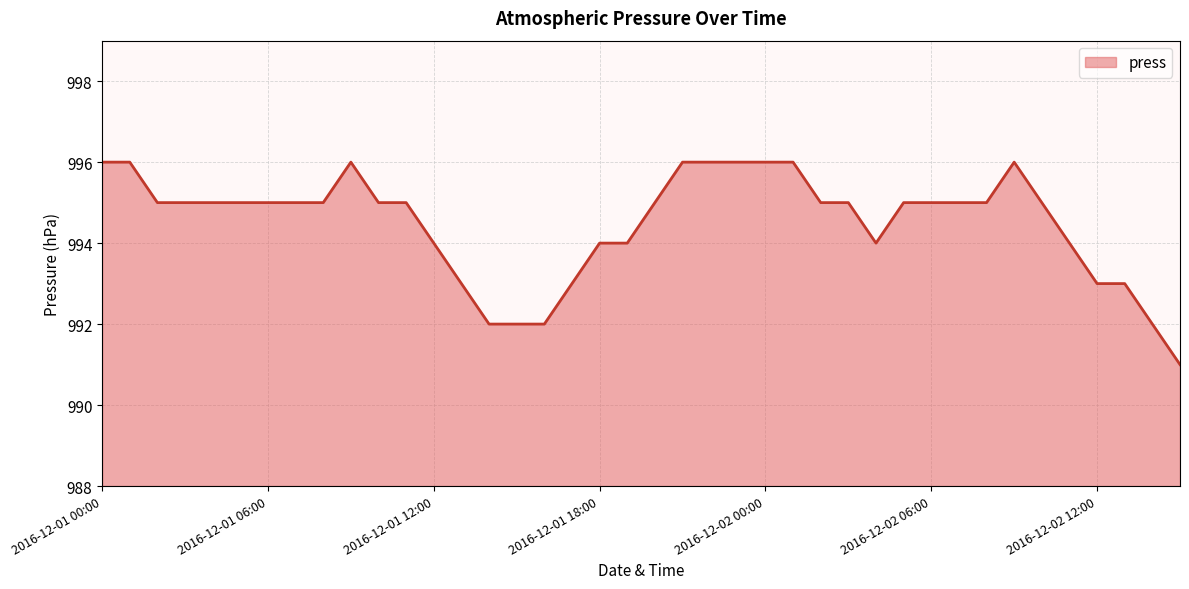

What is the maximum value shown in the chart?

996